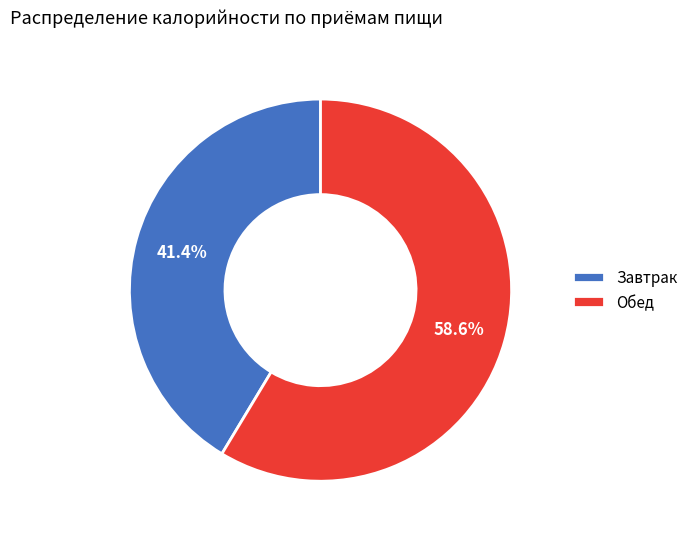

Does Завтрак represent more than half of the total?

No